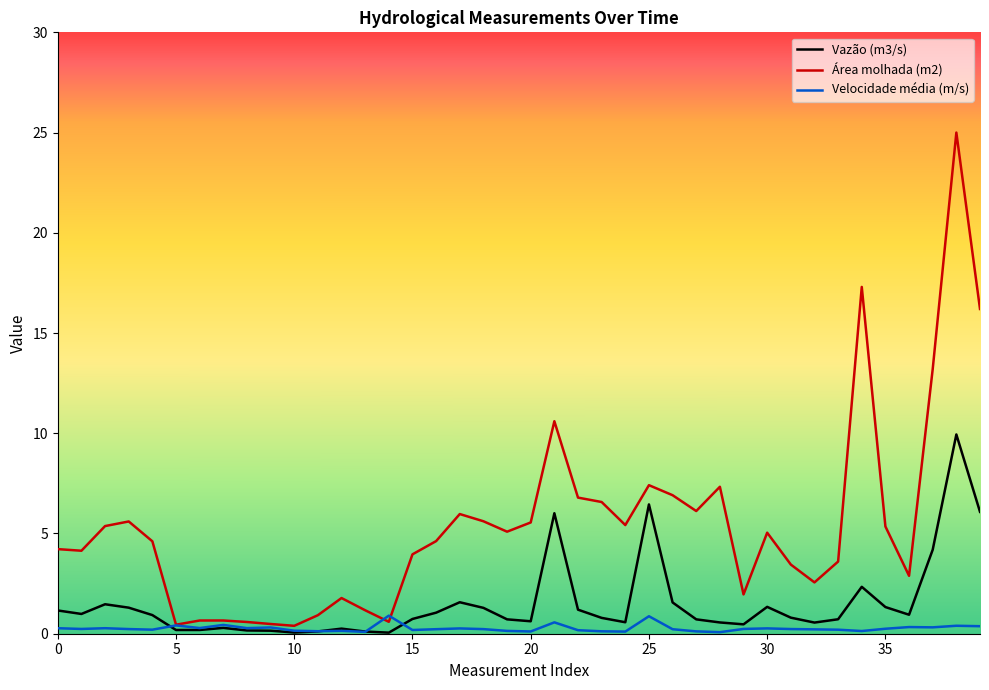

Which series has the widest spread of values?

Área molhada (m2)